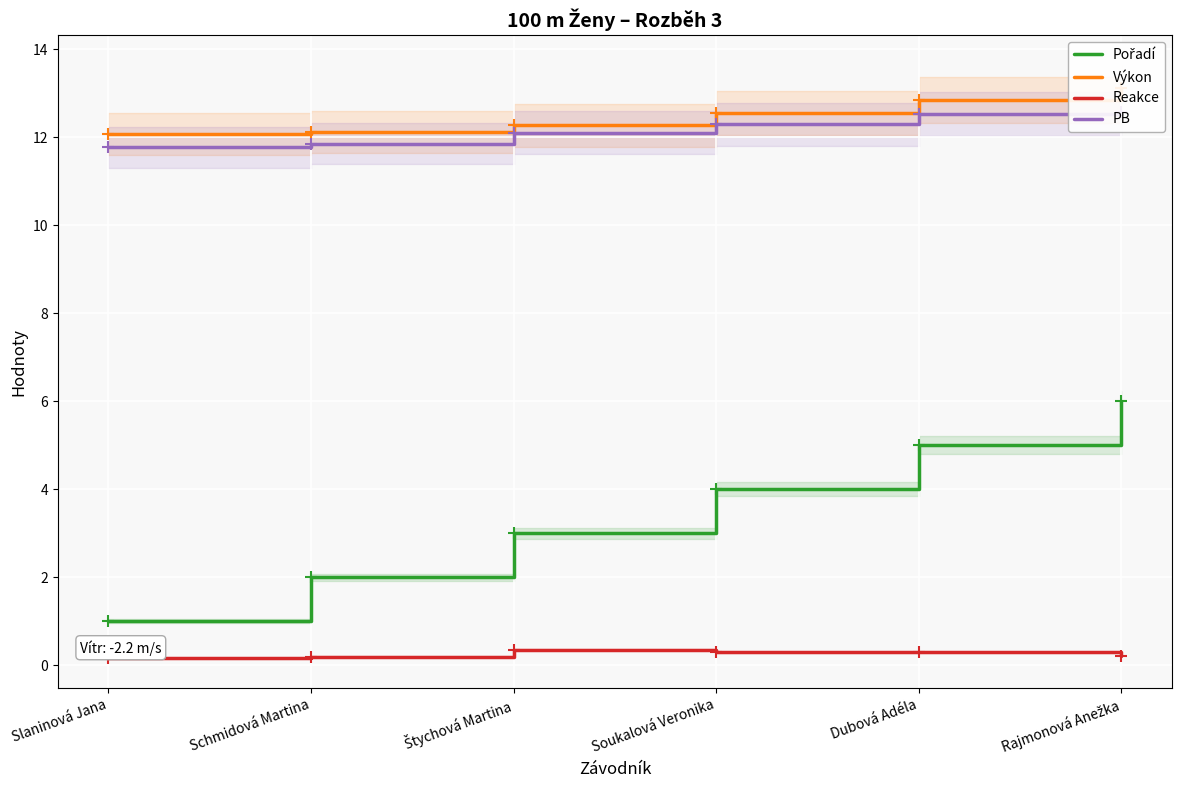

Reading right to left, what are all the values shown in this chart?

Pořadí: 6.0	5.0	4.0	3.0	2.0	1.0
Výkon: 13.1	12.8	12.6	12.3	12.1	12.1
Reakce: 0.2	0.3	0.3	0.4	0.2	0.2
PB: 12.6	12.5	12.3	12.1	11.9	11.8